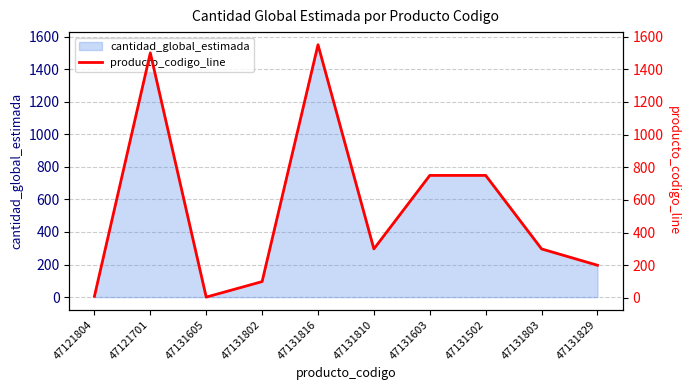

True or false: the data shows 300 at 47131803.

True